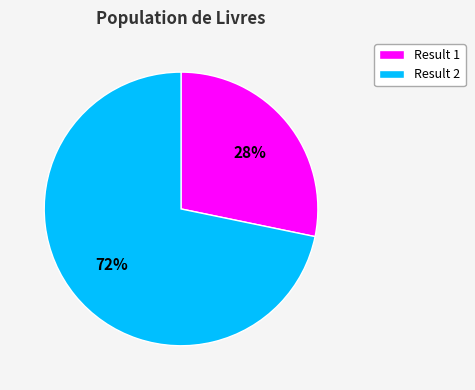

How many slices are in this pie chart?

2